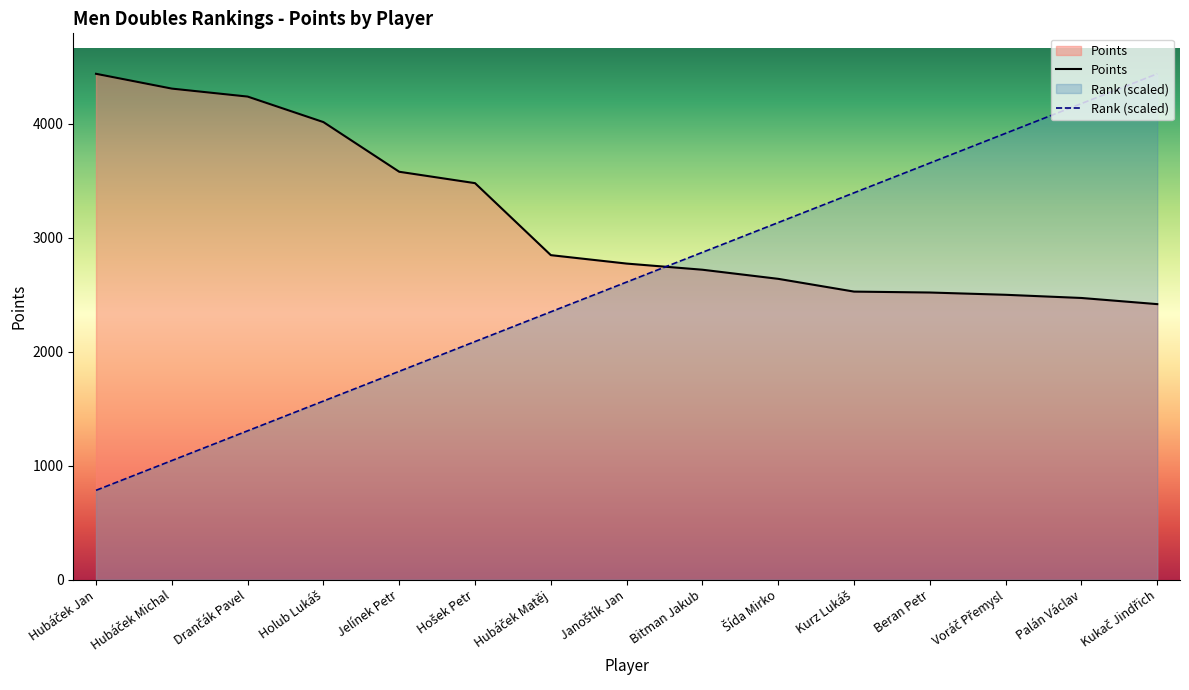

Between which two adjacent categories do Points and Rank (scaled) first intersect?

Janoštík Jan and Bitman Jakub